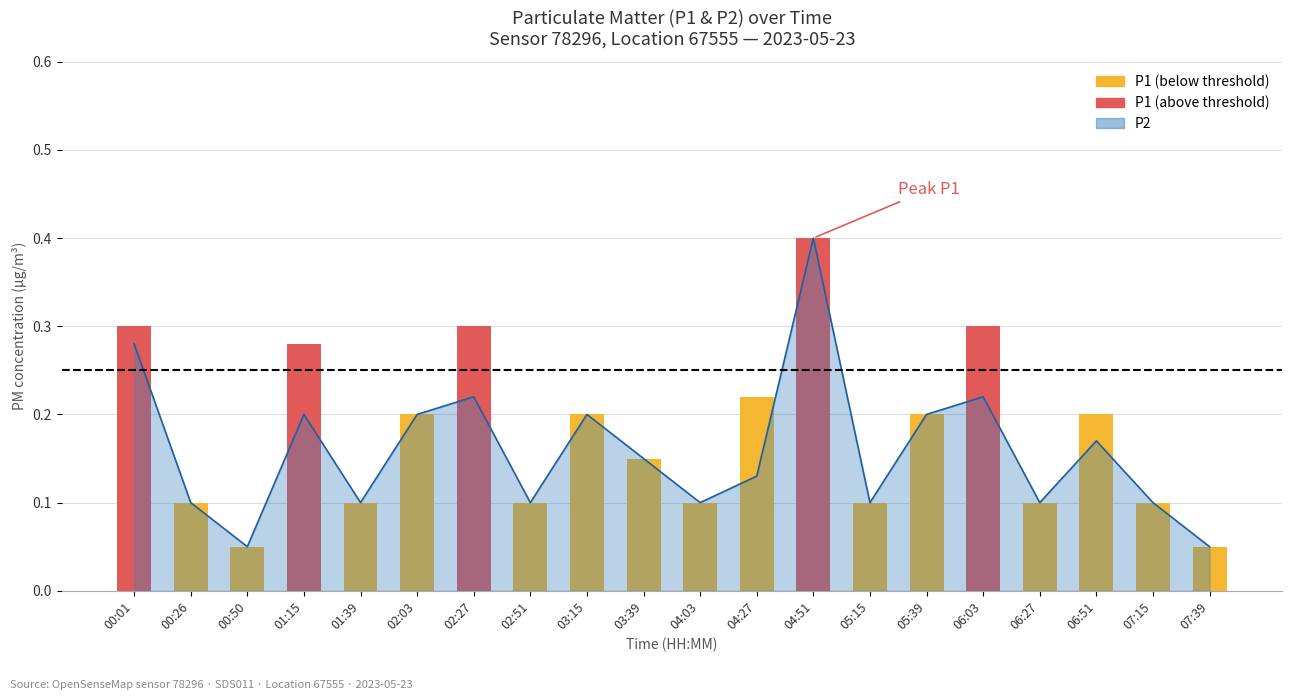

Reading left to right, transcribe all the data shown in this chart.

0.3	0.1	0.1	0.2	0.1	0.2	0.2	0.1	0.2	0.1	0.1	0.1	0.4	0.1	0.2	0.2	0.1	0.2	0.1	0.1